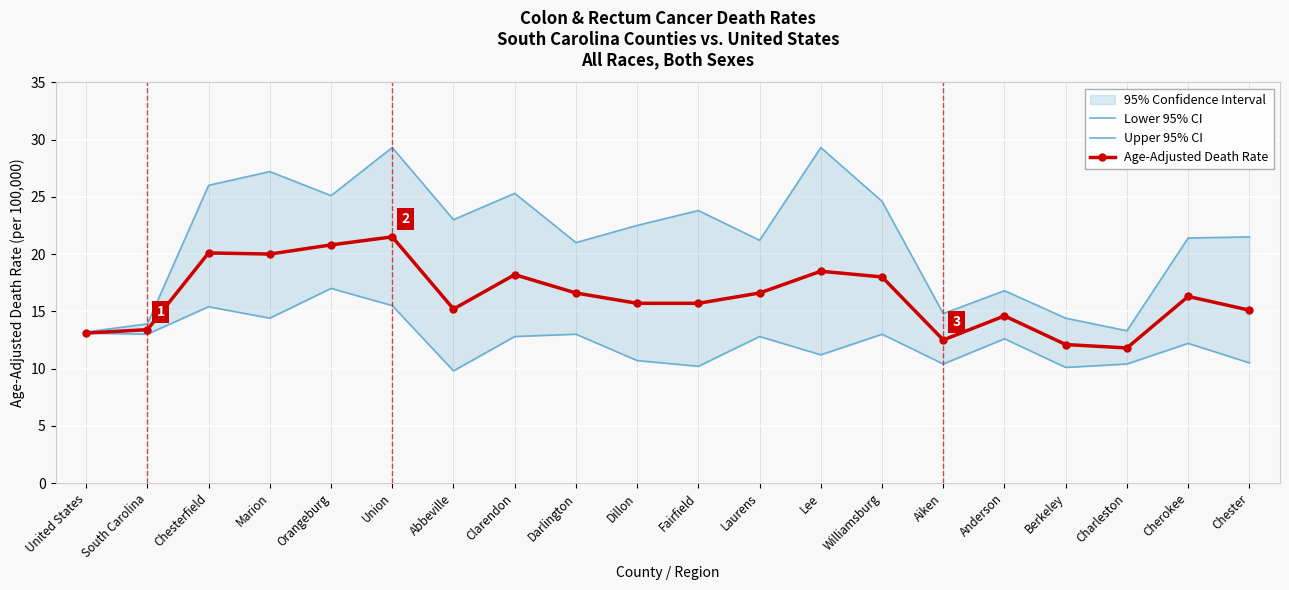

What is the difference between the Age-Adjusted Death Rate values at Cherokee and Charleston?

4.5